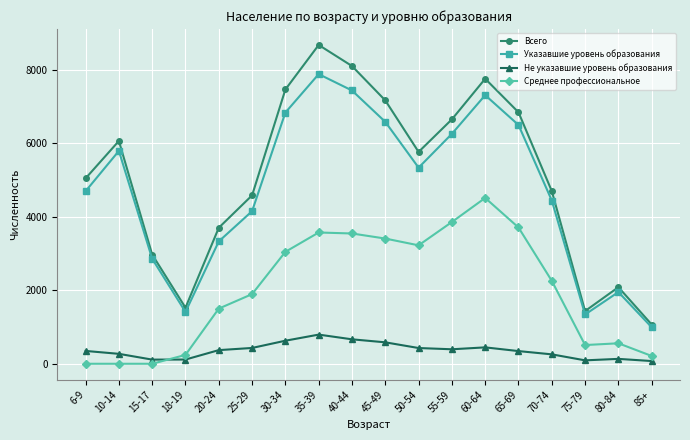

Rank the series by their maximum value, from highest to lowest.

Всего, Указавшие уровень образования, Среднее профессиональное, Не указавшие уровень образования